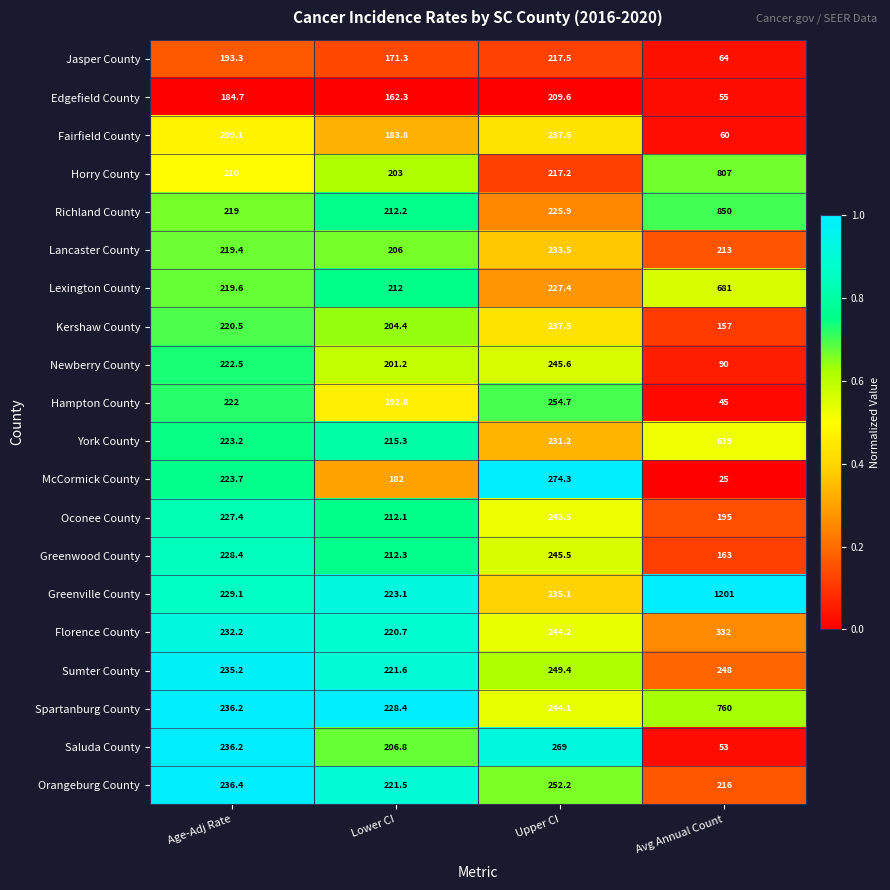

The Sumter County series shows 83.2 at Lower CI. True or false?

False